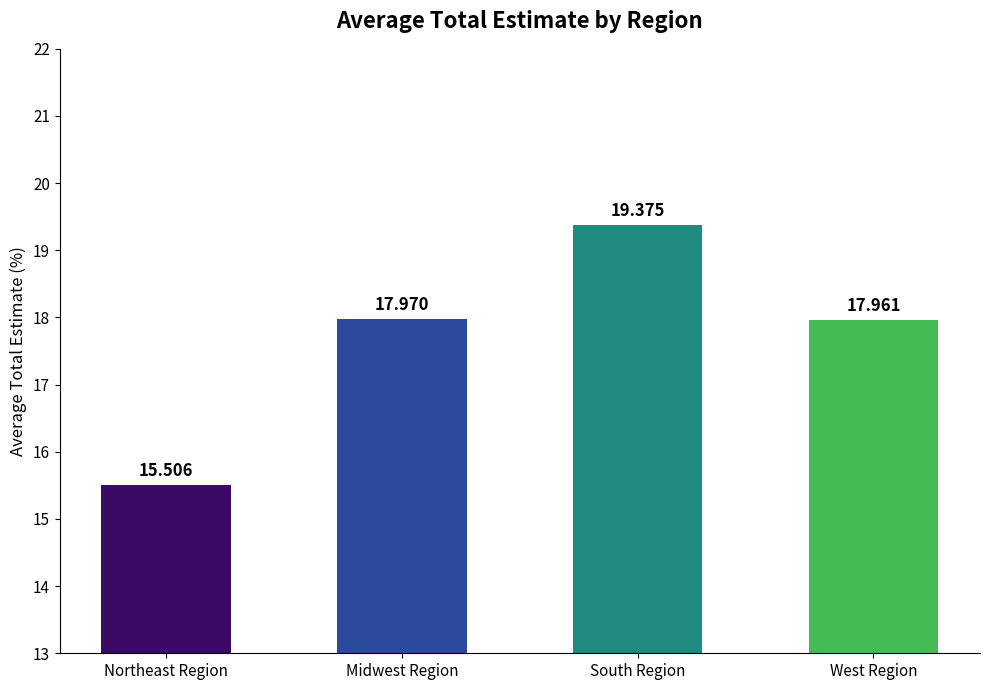

Is it true that the value at Northeast Region is 27.1?

False